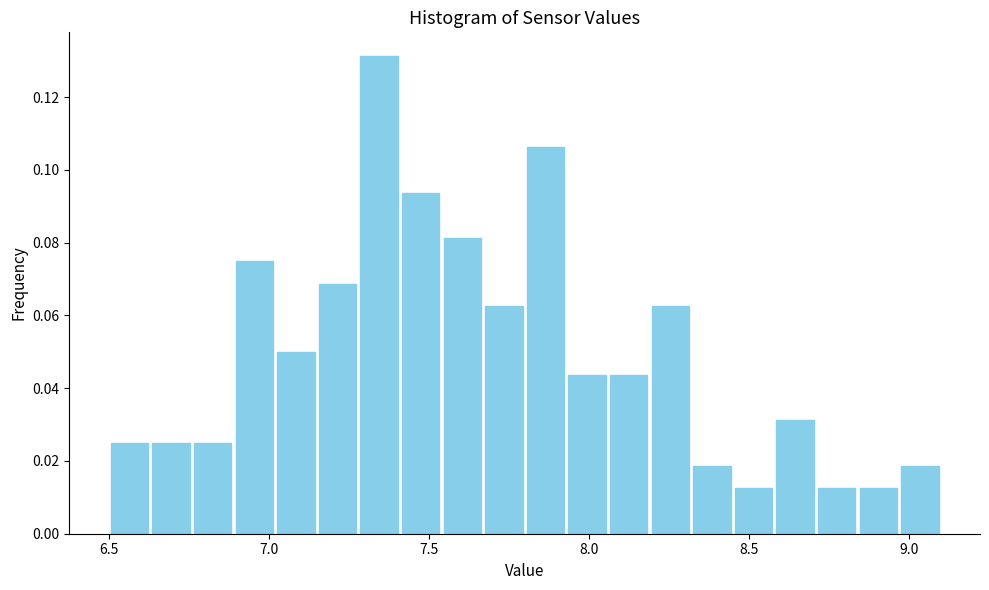

Read against the x-axis, roughly where is the centre of the tallest bar?

7.35